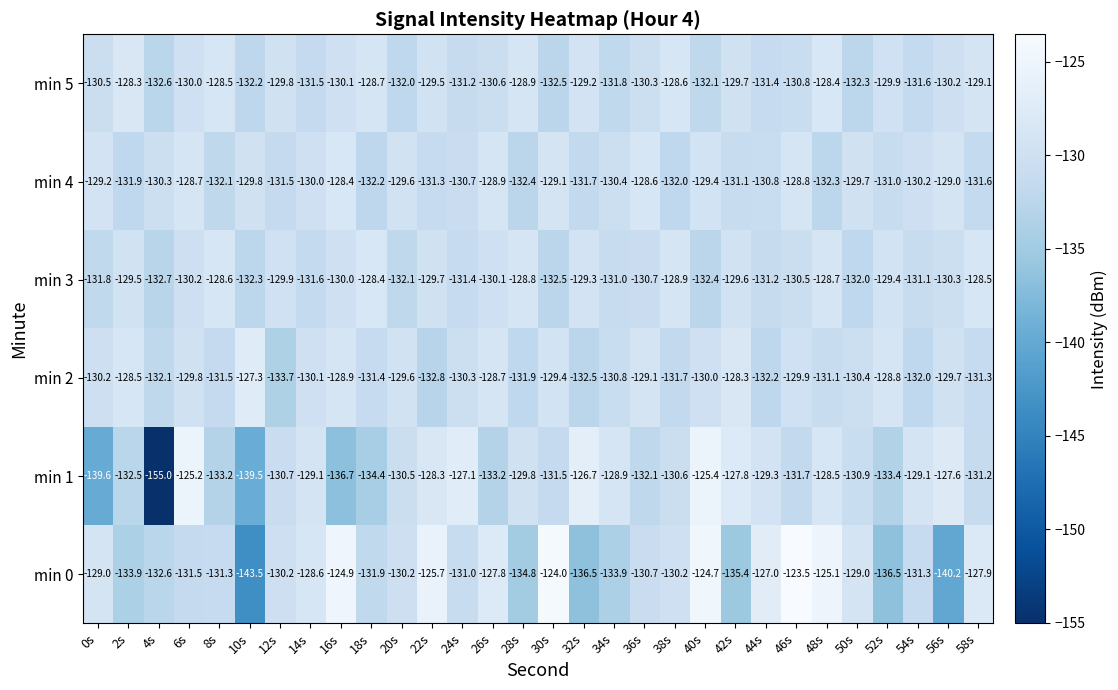

Which label corresponds to the largest value in the chart?

46s